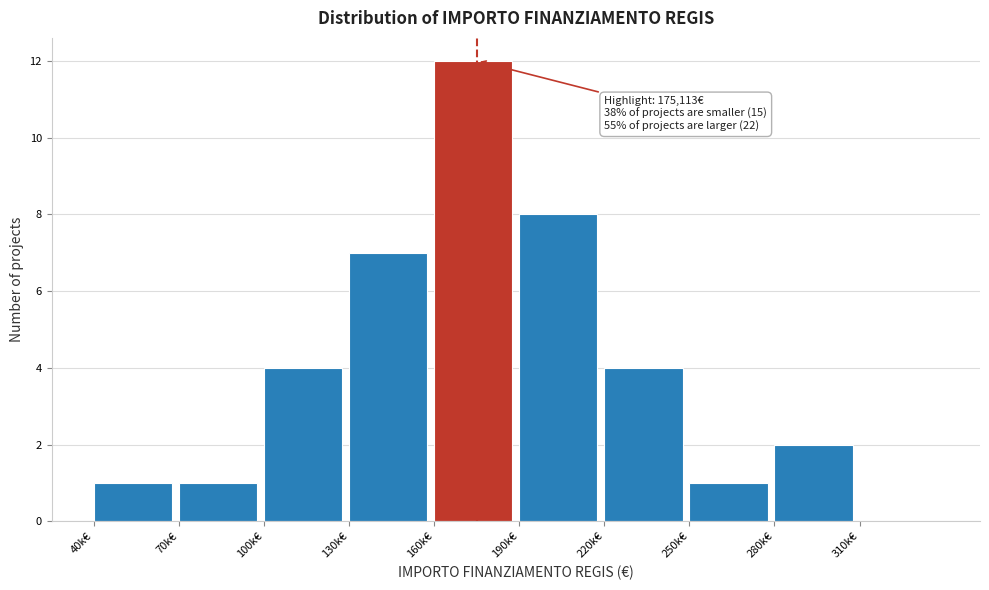

Reading left to right, extract all data points from this chart.

40k€=1	70k€=1	100k€=4	130k€=7	160k€=12	190k€=8	220k€=4	250k€=1	280k€=2	310k€=0